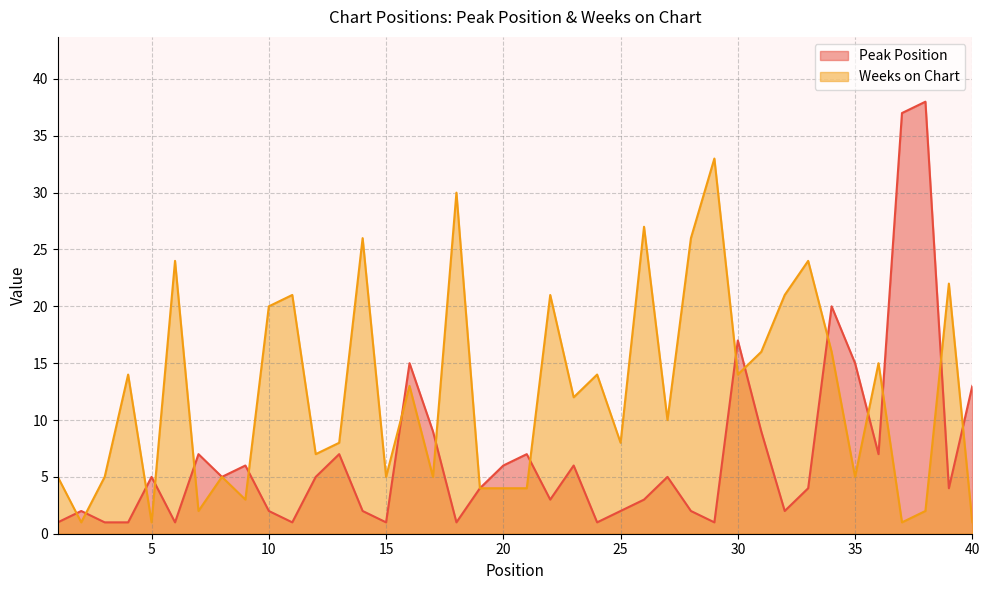

Which category has the highest value in the Peak Position series?

38